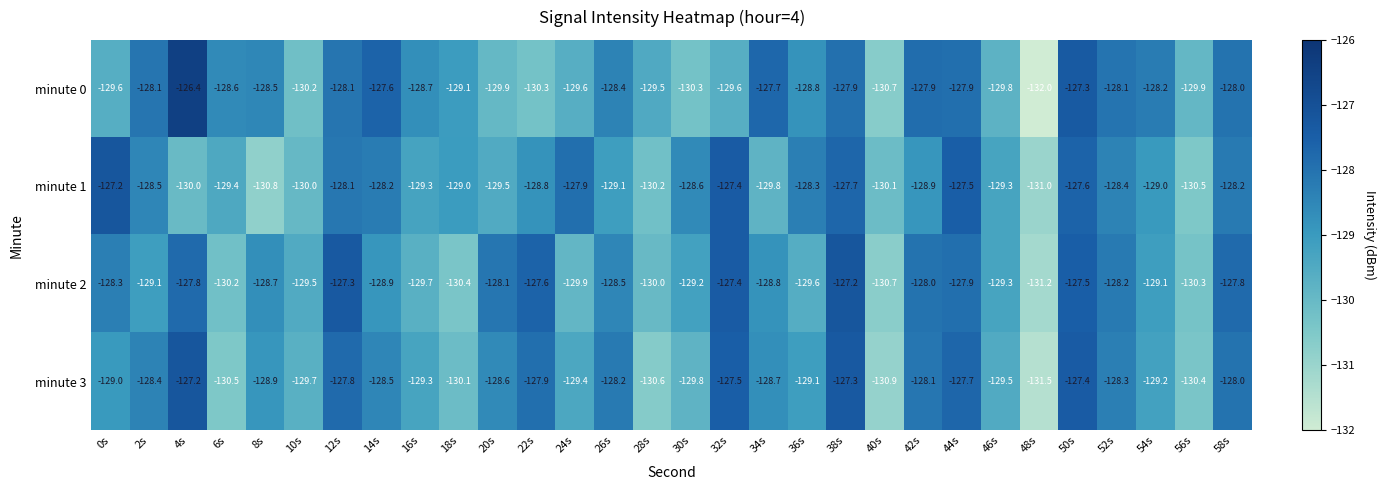

What is the difference between the maximum and second lowest values in the minute 2 series?

3.5